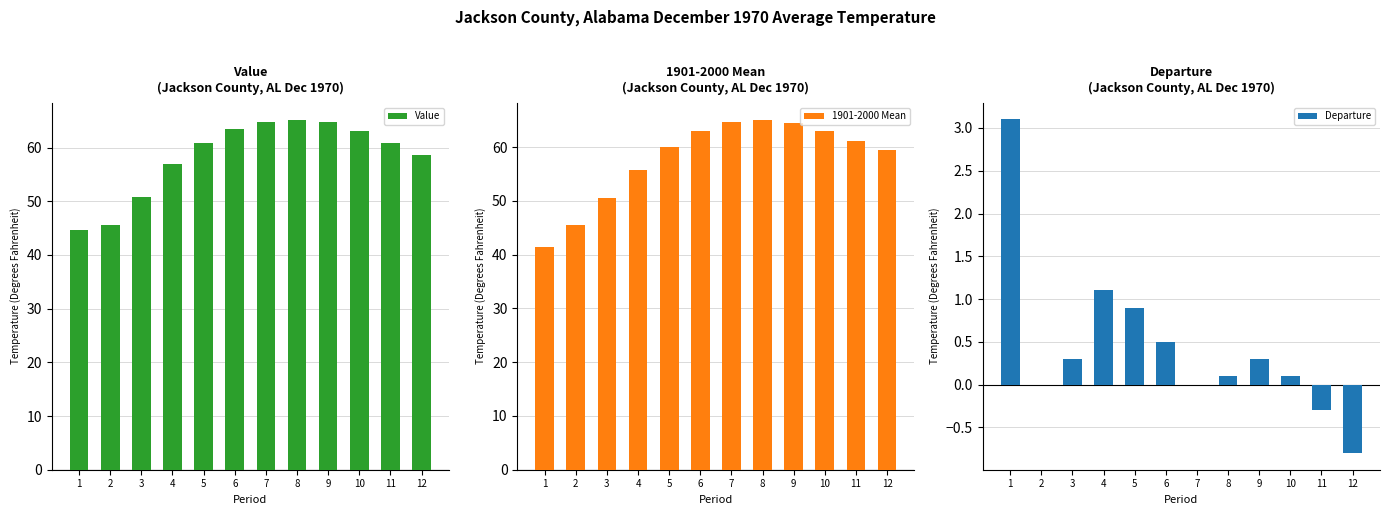

At which category does the chart reach its minimum across all series?

12